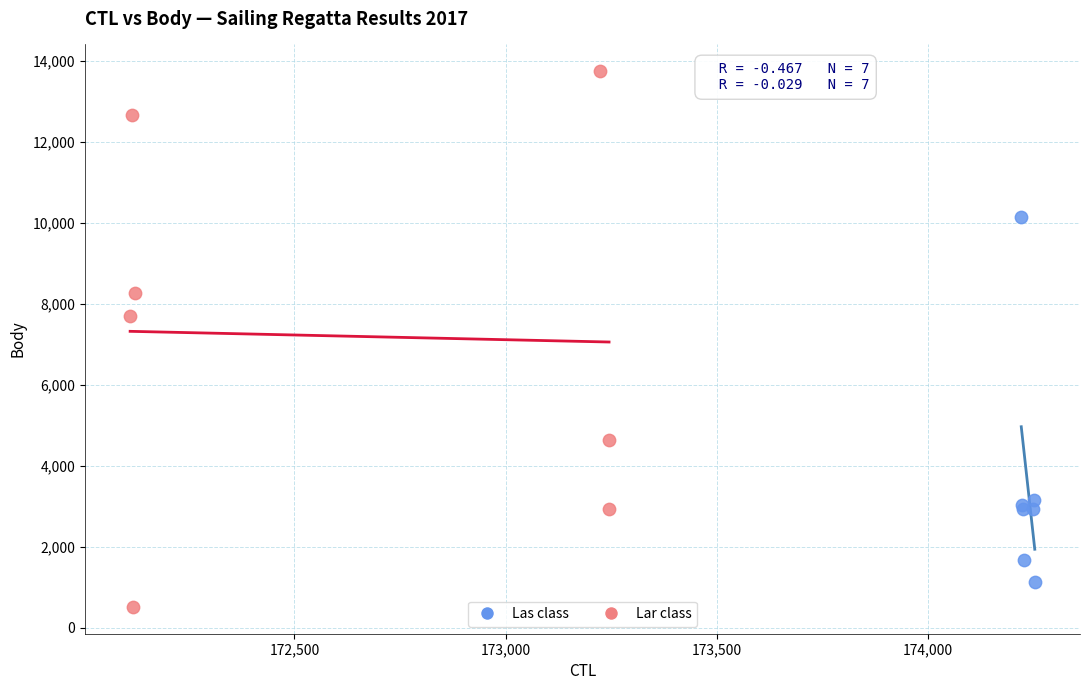

Which series contains the lowest Y value?

Lar class